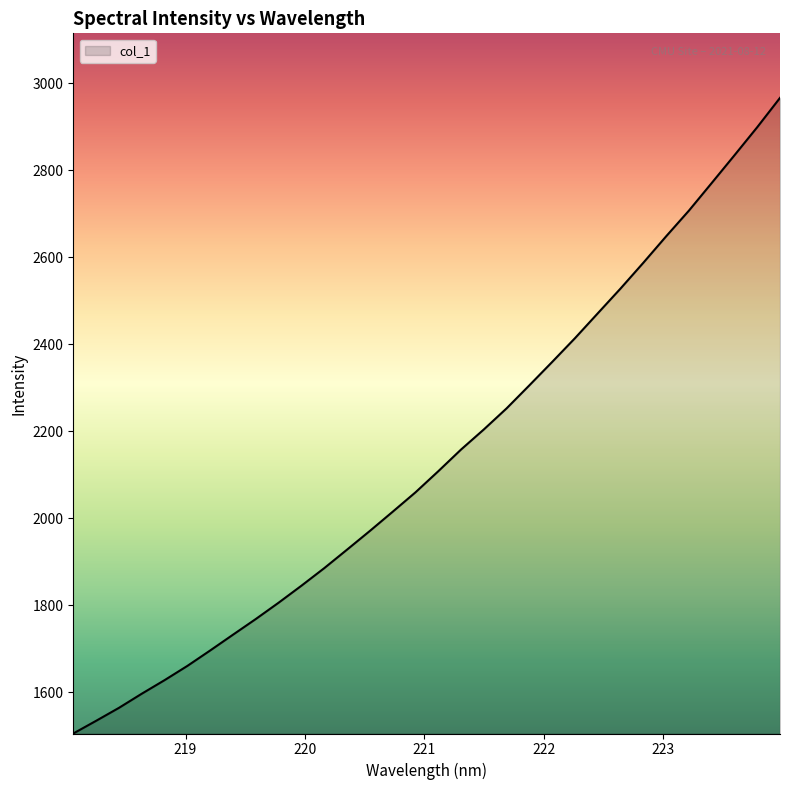

What is the difference between the maximum and minimum values?

1461.1